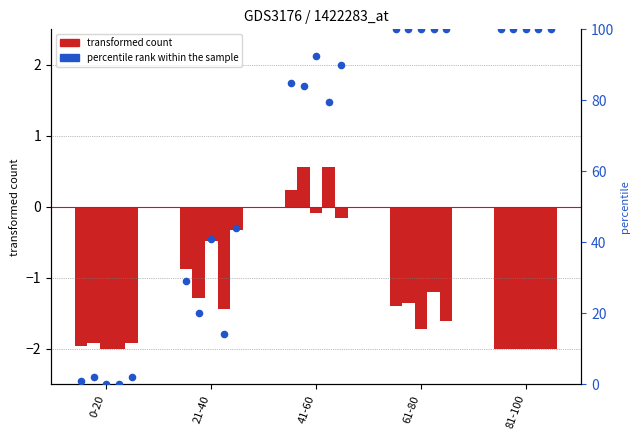

Which series contains the lowest Y value?

transformed count